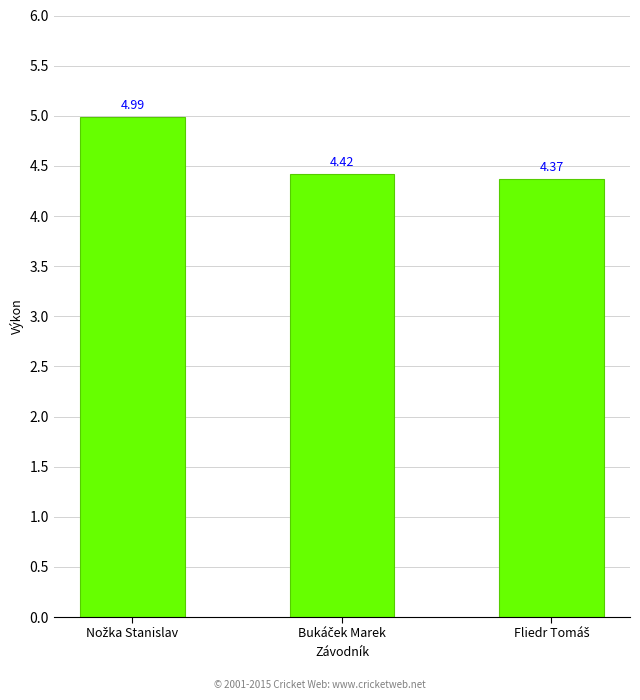

What is the difference between the maximum and minimum values?

0.6